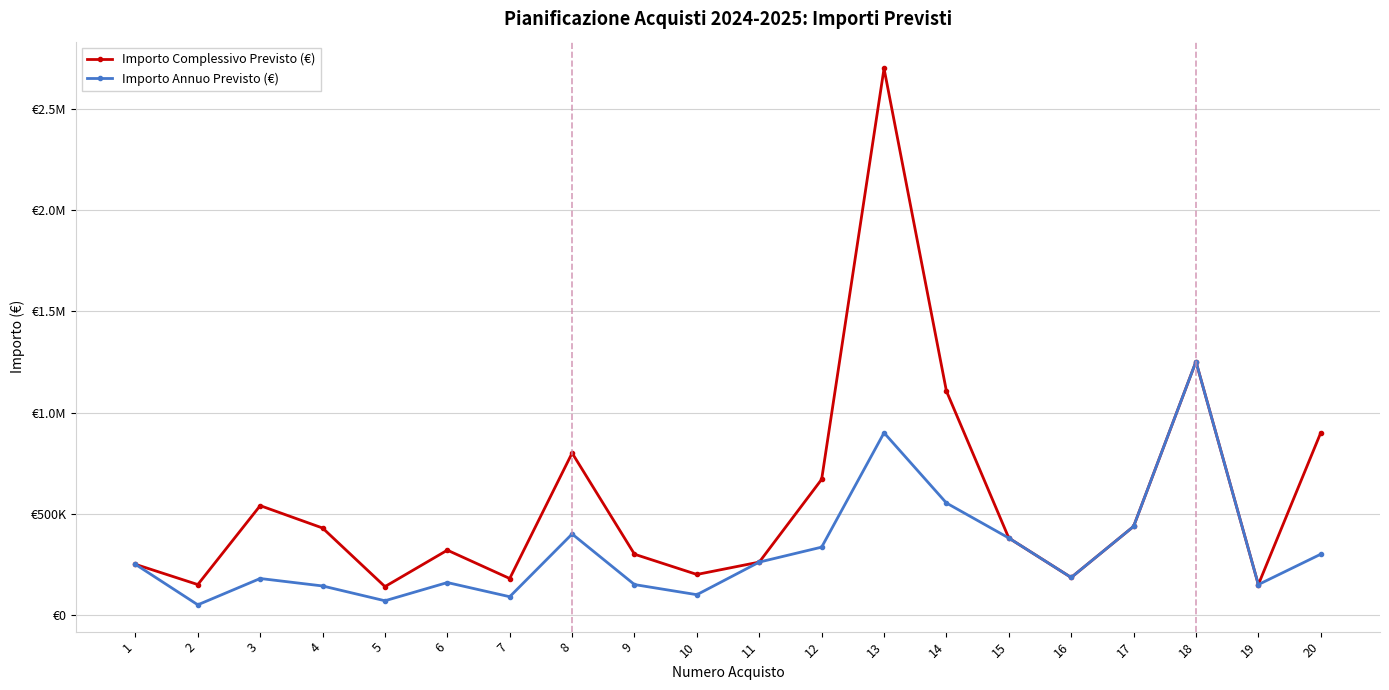

True or false: Importo Complessivo Previsto (€) has more than 2 points higher than both neighbors.

True